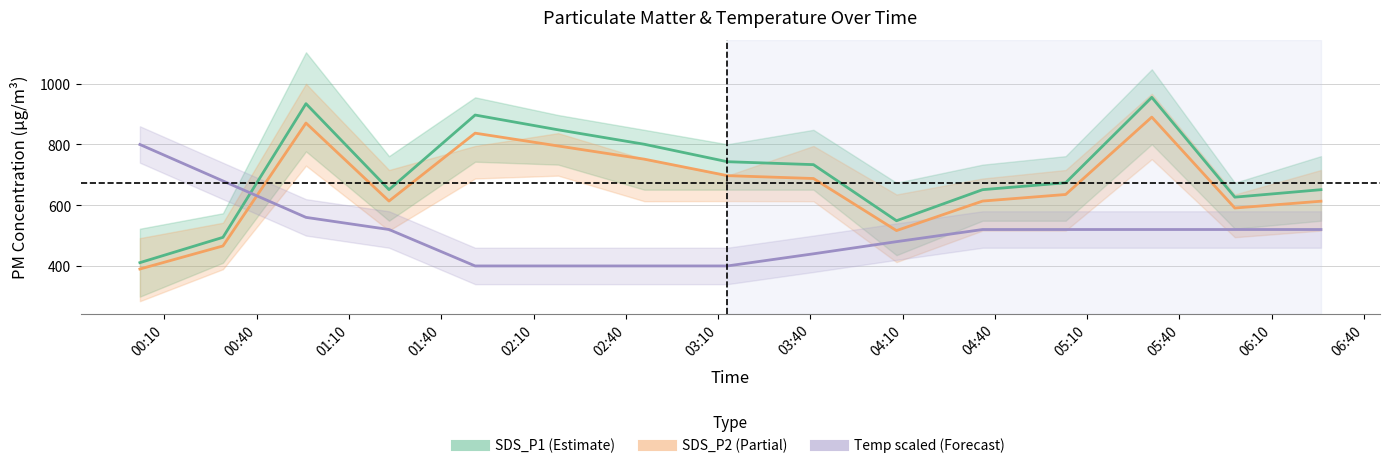

What is the lowest value of the SDS_P1 series?

410.9